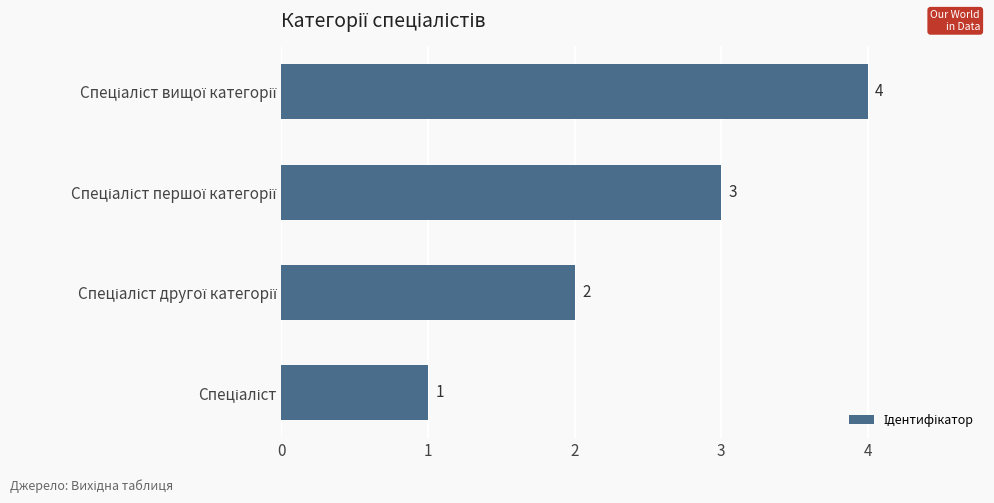

What is the maximum value shown in the chart?

4